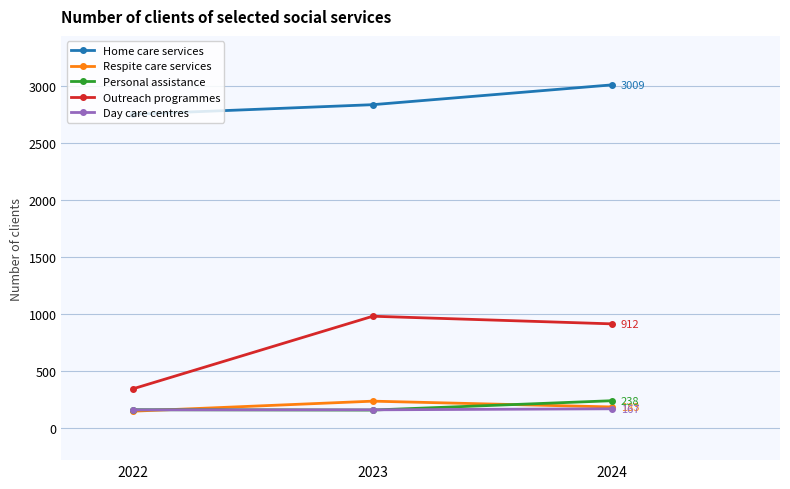

Which series has the widest spread of values?

Outreach programmes